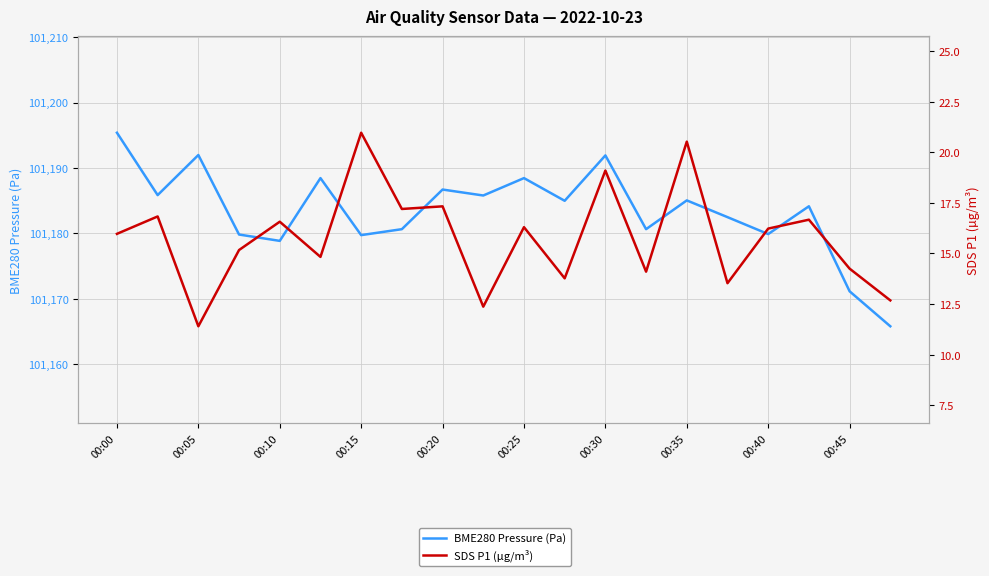

What is the lowest value of the SDS P1 (µg/m³) series?

11.4